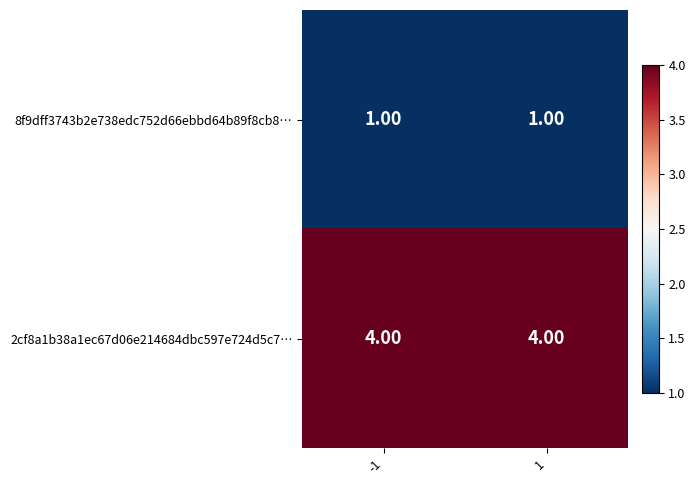

What is the difference between the highest and lowest values at 1?

3